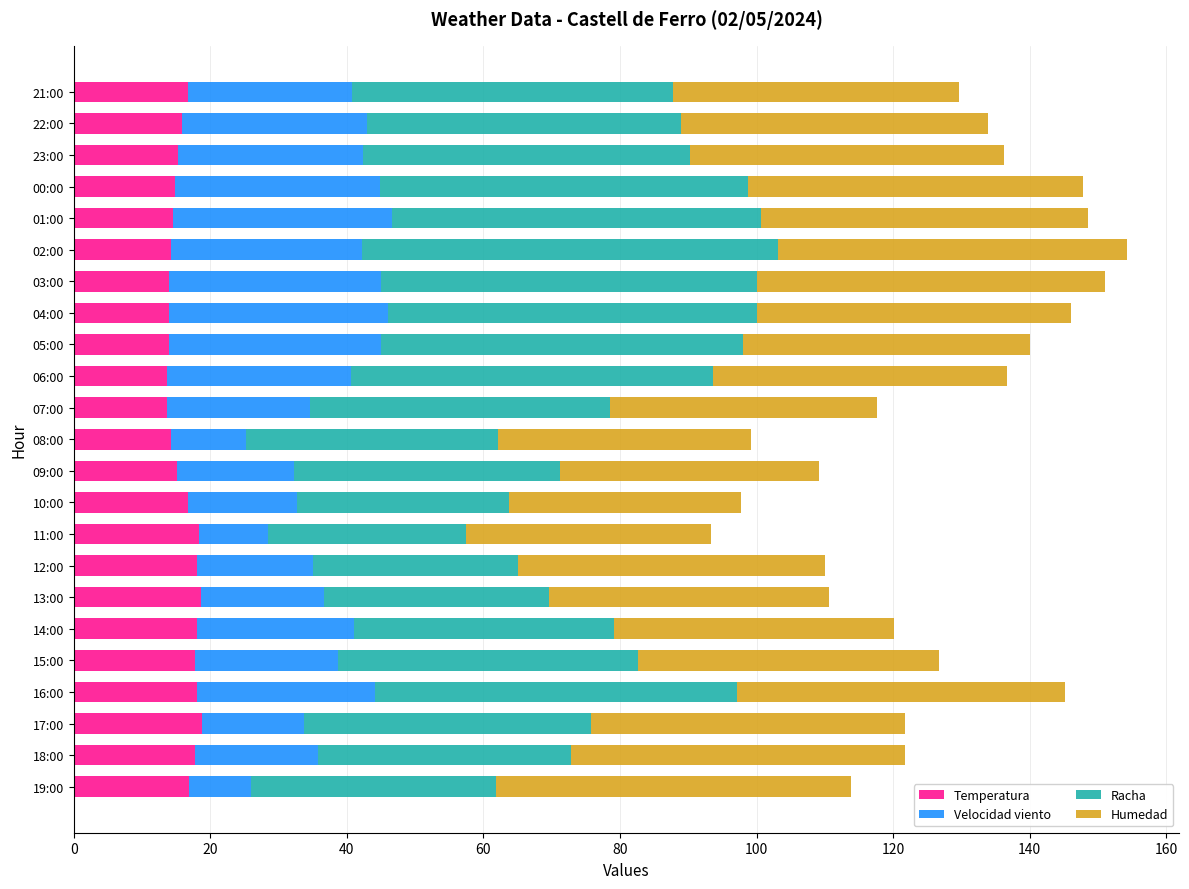

The value of Temperatura at 00:00 is 20.9. True or false?

False